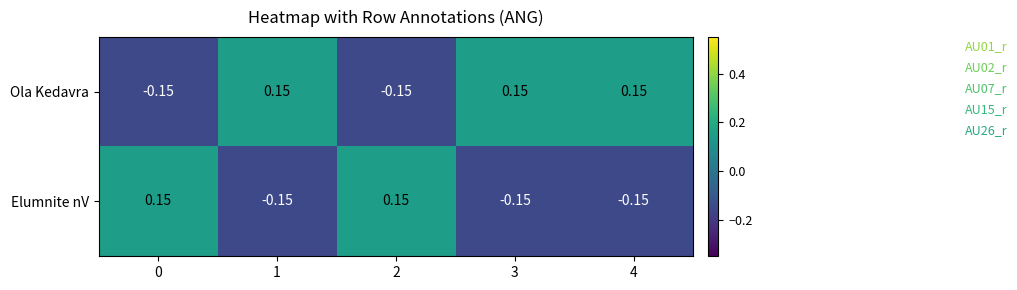

Rank the series by their average value, from highest to lowest.

Ola Kedavra, Elumnite nV